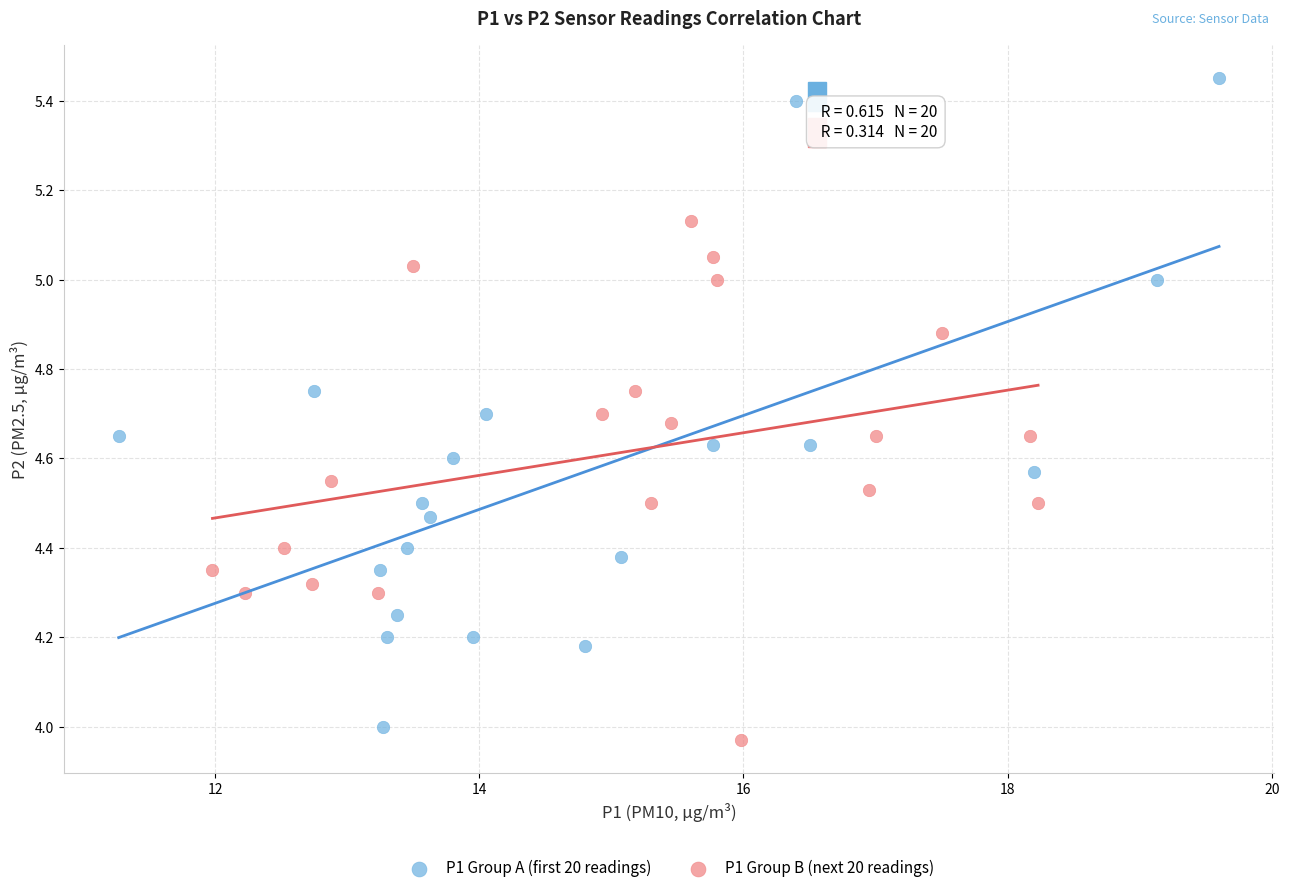

Which series has the widest spread of Y values?

P1 Group A (first 20 readings)